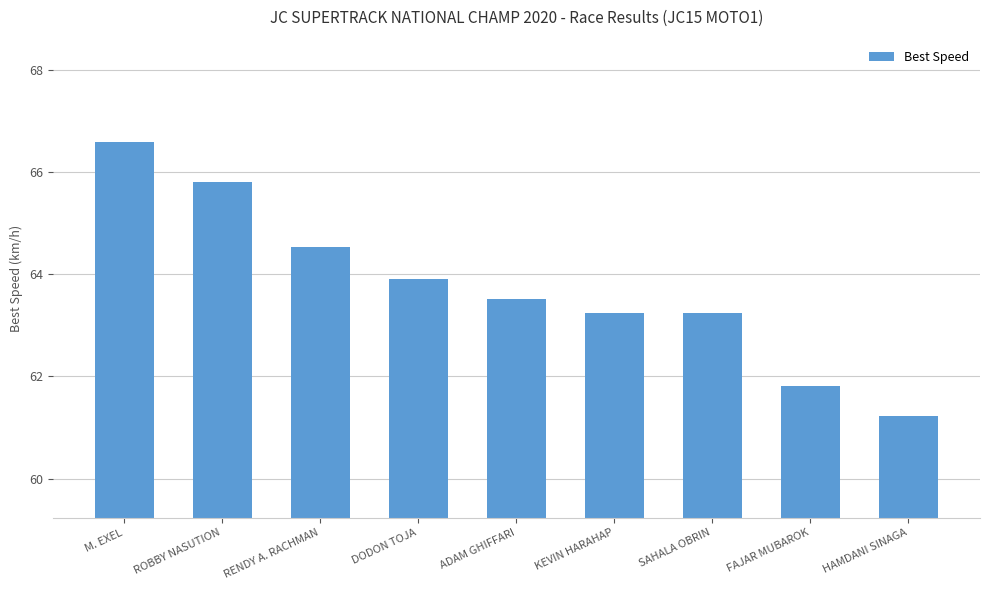

What is the sum of the values at HAMDANI SINAGA and KEVIN HARAHAP?

124.5